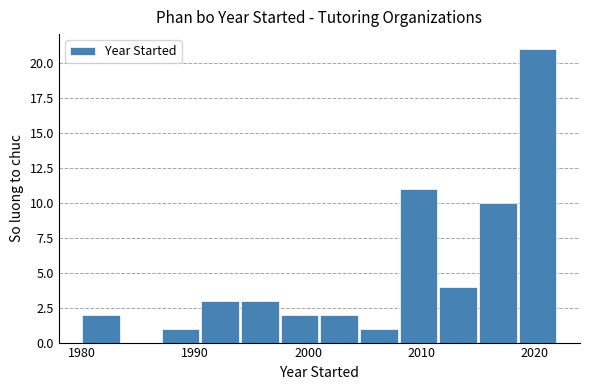

Read against the x-axis, roughly where is the centre of the tallest bar?

2020